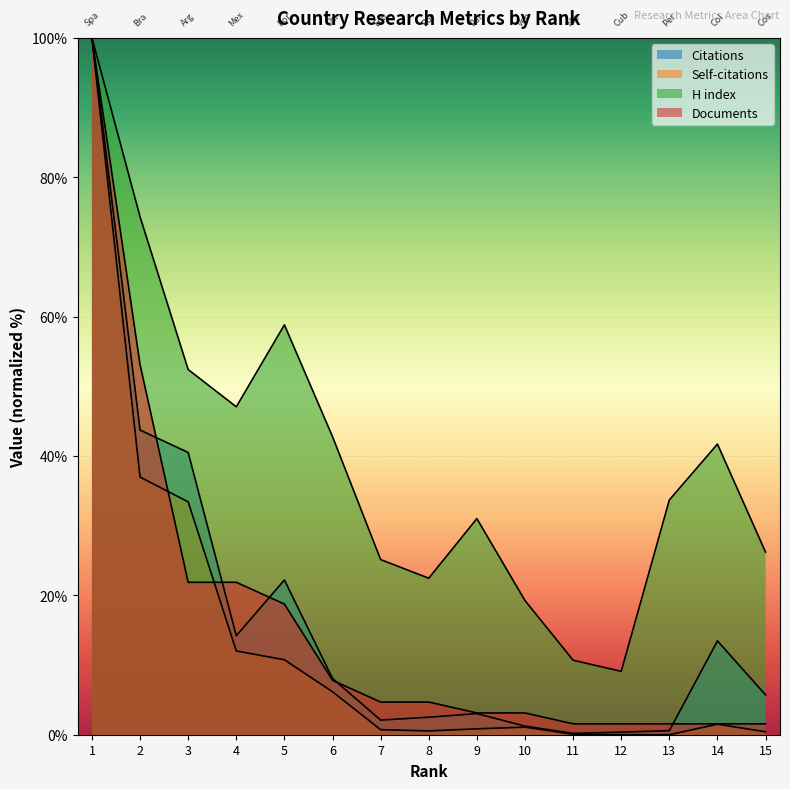

Reading left to right, list all the values displayed in this chart.

Citations: 1=100.0	2=43.7	3=40.5	4=14.2	5=22.2	6=8.1	7=2.1	8=2.5	9=3.0	10=1.2	11=0.2	12=0.4	13=0.6	14=13.5	15=5.7
Self-citations: 1=100.0	2=37.0	3=33.4	4=12.0	5=10.8	6=6.2	7=0.7	8=0.5	9=0.8	10=1.1	11=0.1	12=0.0	13=0.0	14=1.5	15=0.4
H index: 1=100.0	2=74.3	3=52.4	4=47.1	5=58.8	6=42.8	7=25.1	8=22.5	9=31.0	10=19.3	11=10.7	12=9.1	13=33.7	14=41.7	15=26.2
Documents: 1=100.0	2=53.1	3=21.9	4=21.9	5=18.8	6=7.8	7=4.7	8=4.7	9=3.1	10=3.1	11=1.6	12=1.6	13=1.6	14=1.6	15=1.6